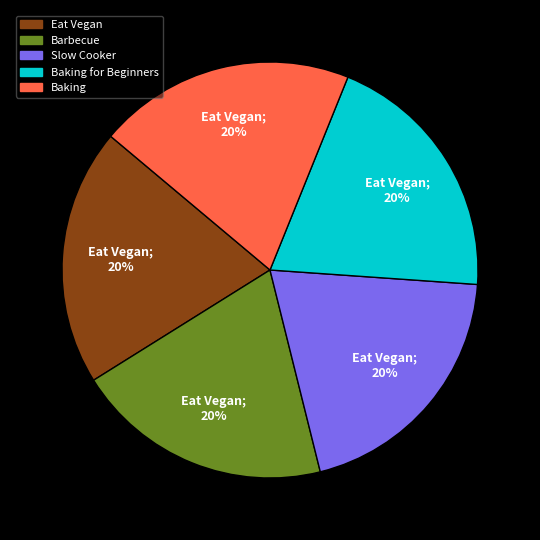

What percentage is the Baking slice, to the nearest percent?

20%